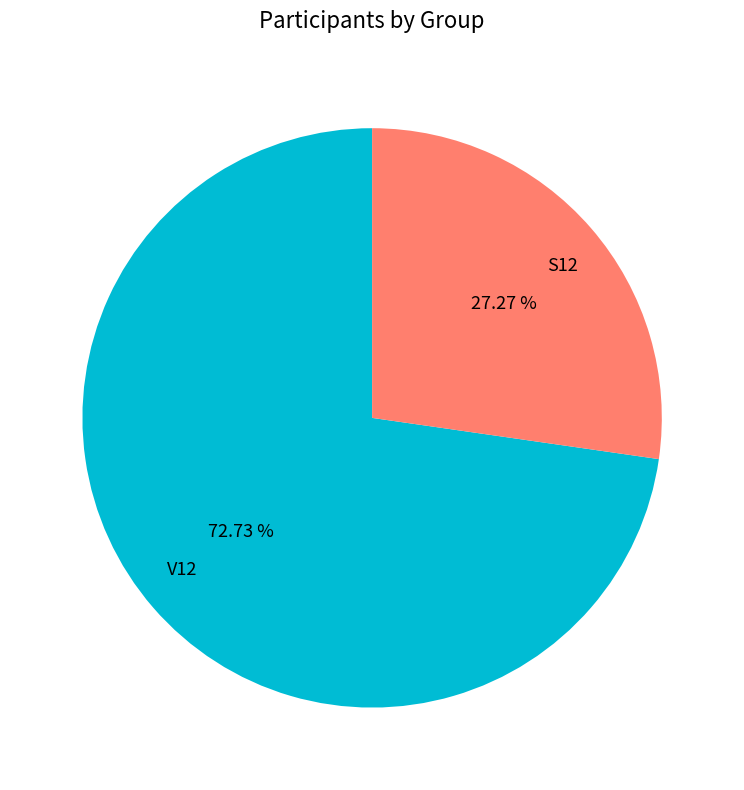

Which category accounts for the majority?

V12